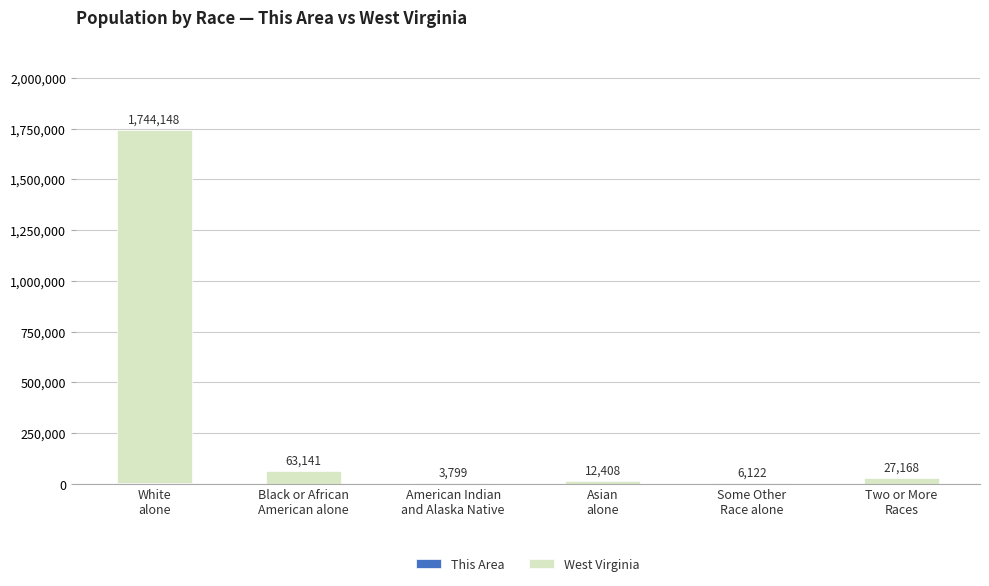

At which category is the sum across all series the highest?

White
alone